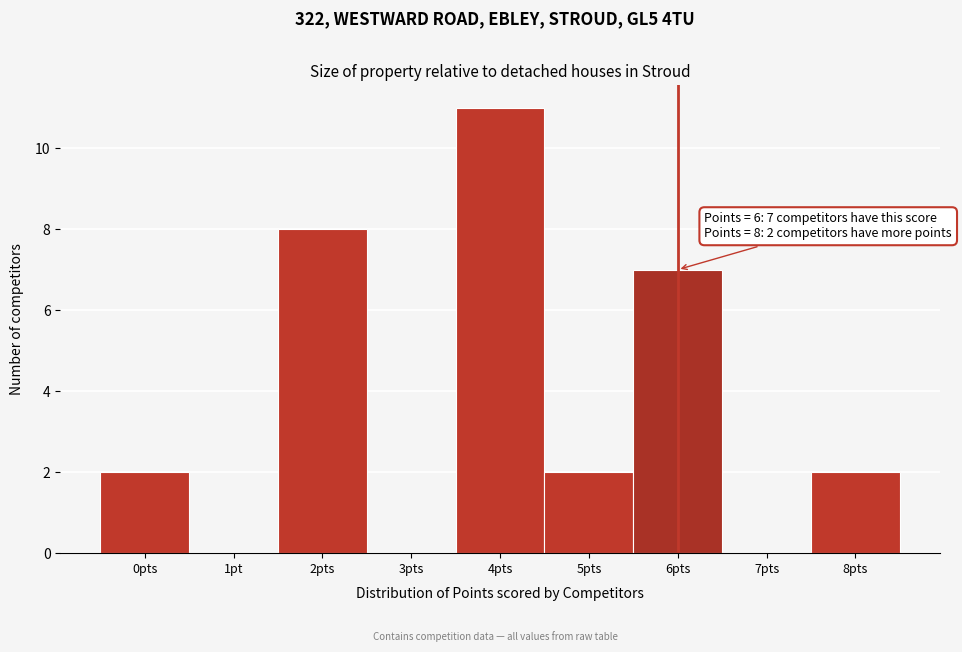

Reading left to right, extract all data points from this chart.

0pts=2	1pt=0	2pts=8	3pts=0	4pts=11	5pts=2	6pts=7	7pts=0	8pts=2